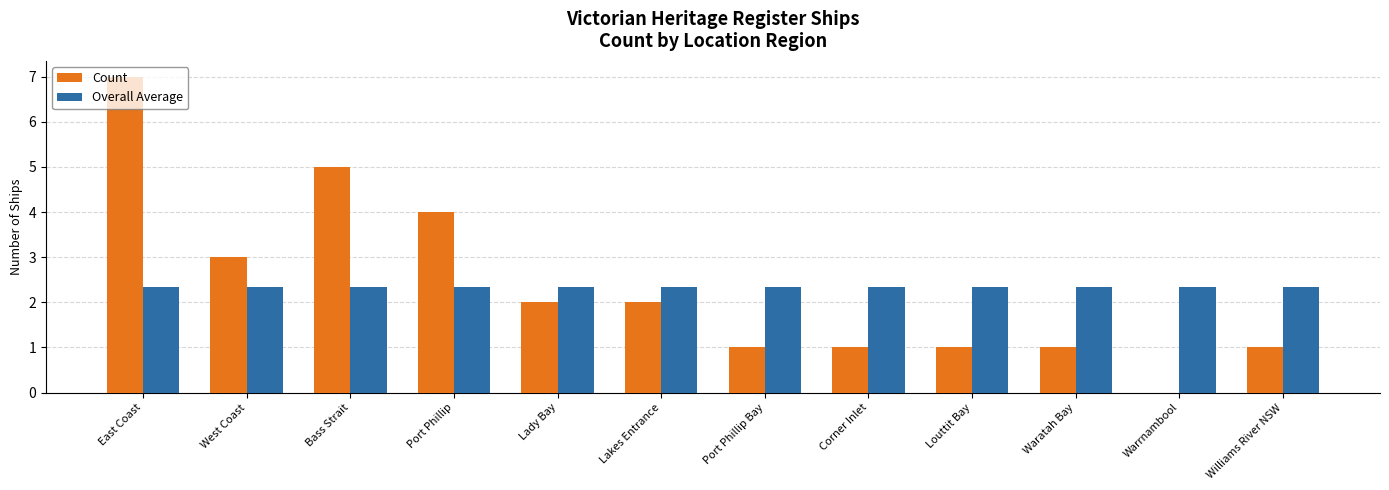

What is the total value across all series at Warrnambool?

2.3